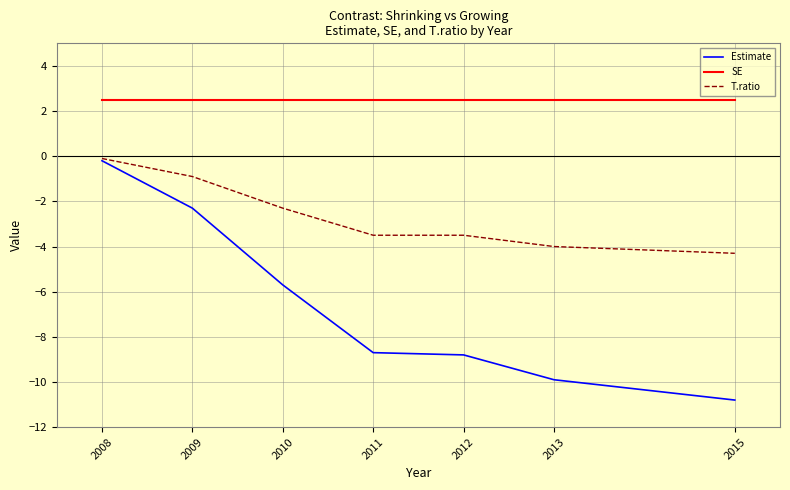

Is it true that T.ratio equals -5.0 at 2011?

False